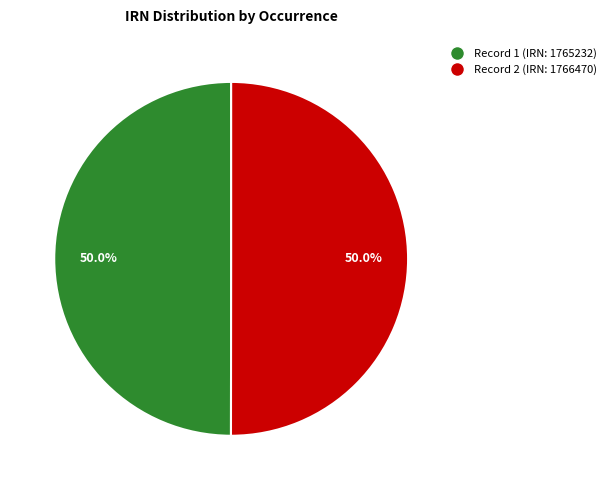

What portion of the pie excludes Record 2 (IRN: 1766470)?

50.0%